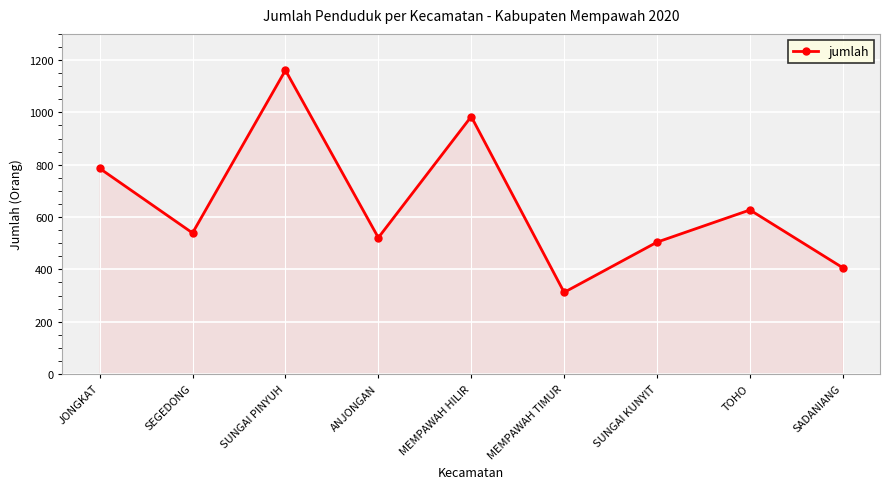

True or false: there are more than 2 points higher than both neighbors.

True